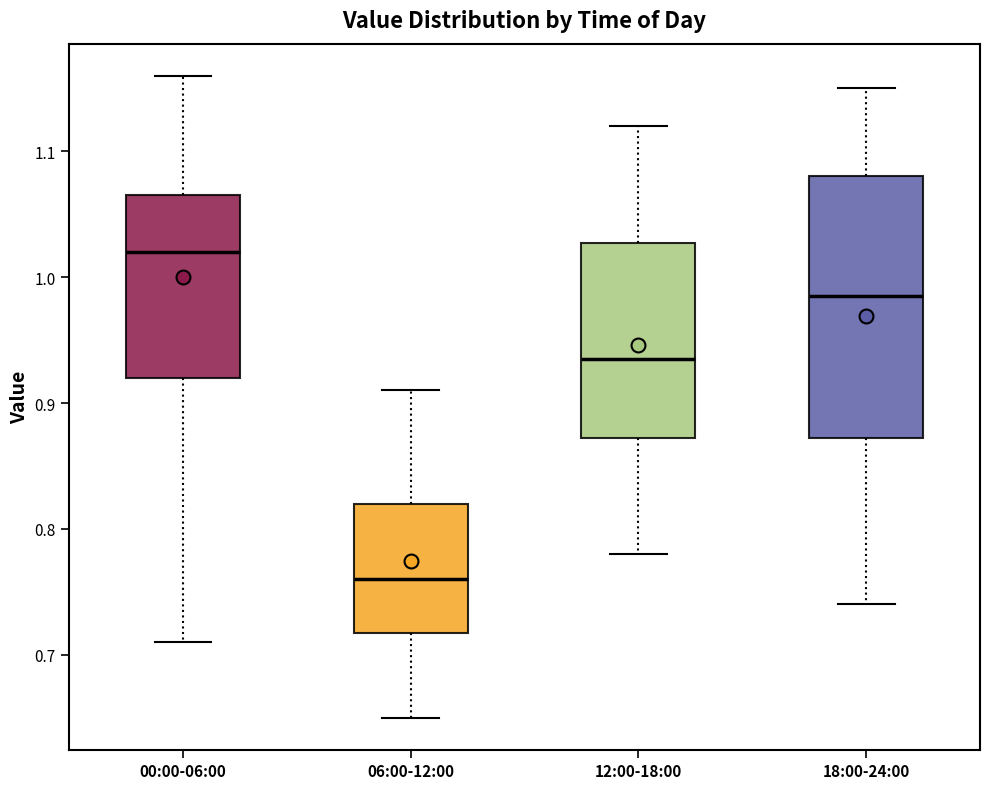

Reading left to right, transcribe this box plot: for each box, give where its median line is, the range the box spans, and where its two whiskers end, as read against the y-axis. The values are not printed on the chart, so give them approximately, as read against the axis.

00:00-06:00: median 1.02, box 0.92 to 1.07, whiskers 0.71 to 1.16
06:00-12:00: median 0.76, box 0.72 to 0.82, whiskers 0.65 to 0.91
12:00-18:00: median 0.94, box 0.87 to 1.03, whiskers 0.78 to 1.12
18:00-24:00: median 0.99, box 0.87 to 1.08, whiskers 0.74 to 1.15